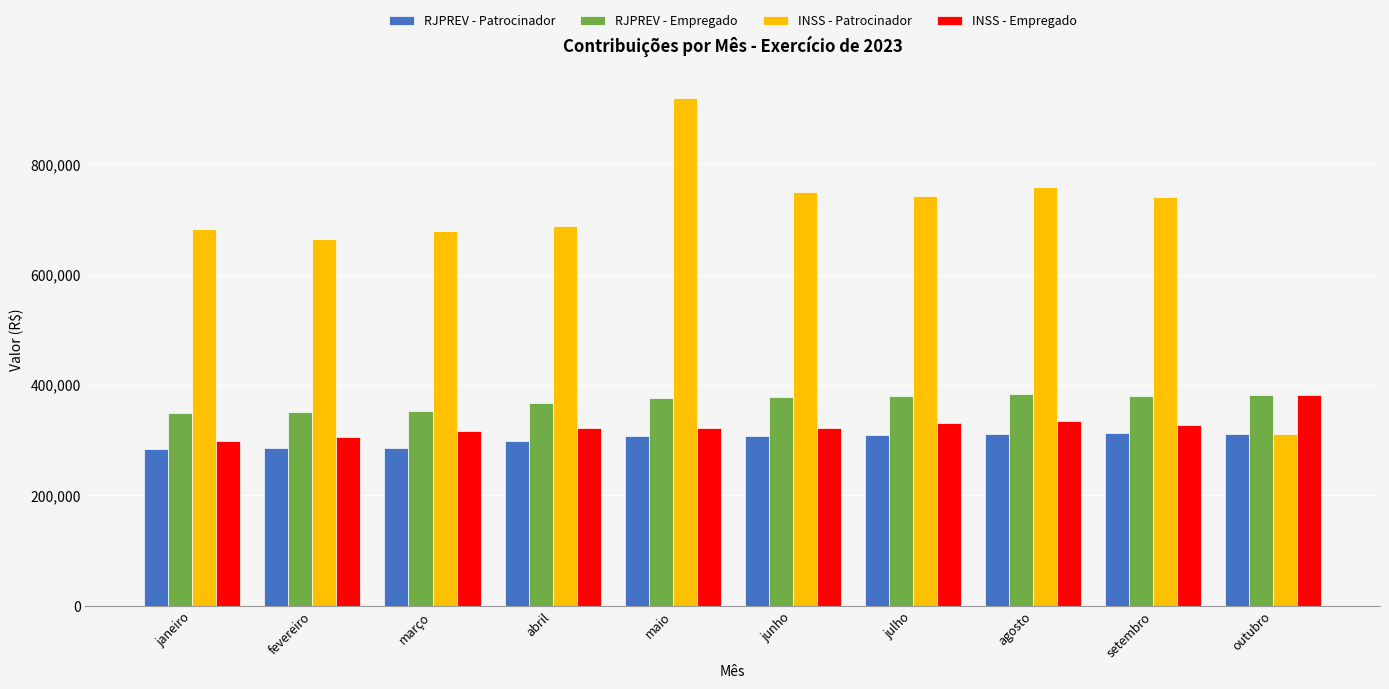

At which label does INSS - Empregado reach its peak?

outubro